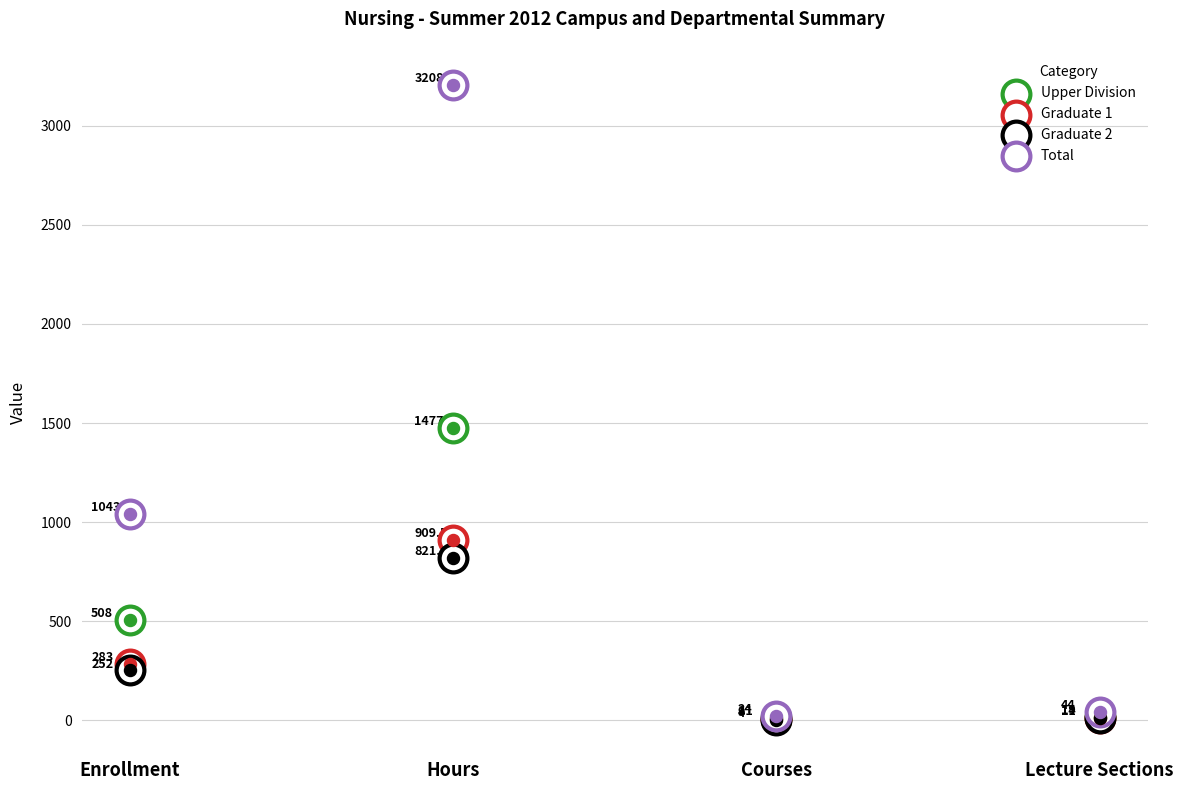

What are all the series names shown in the legend?

Upper Division, Graduate 1, Graduate 2, Total